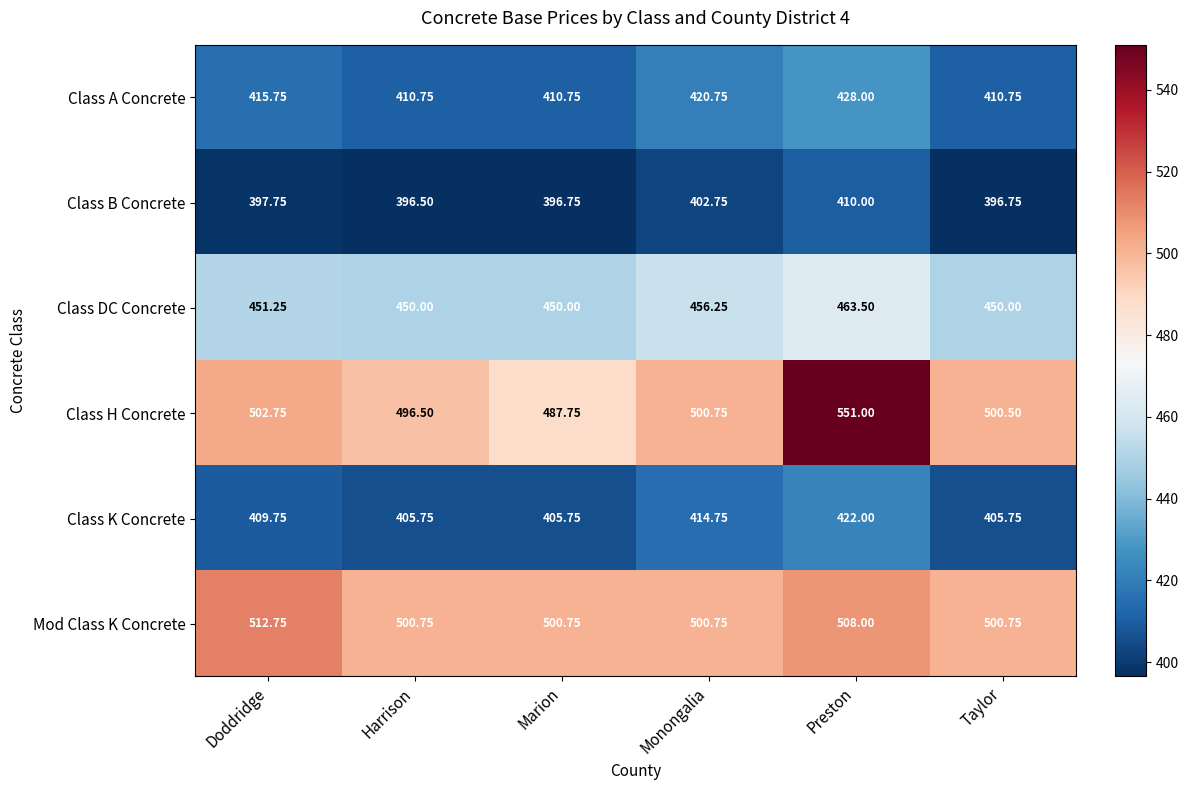

At which category is the sum across all series the highest?

Preston